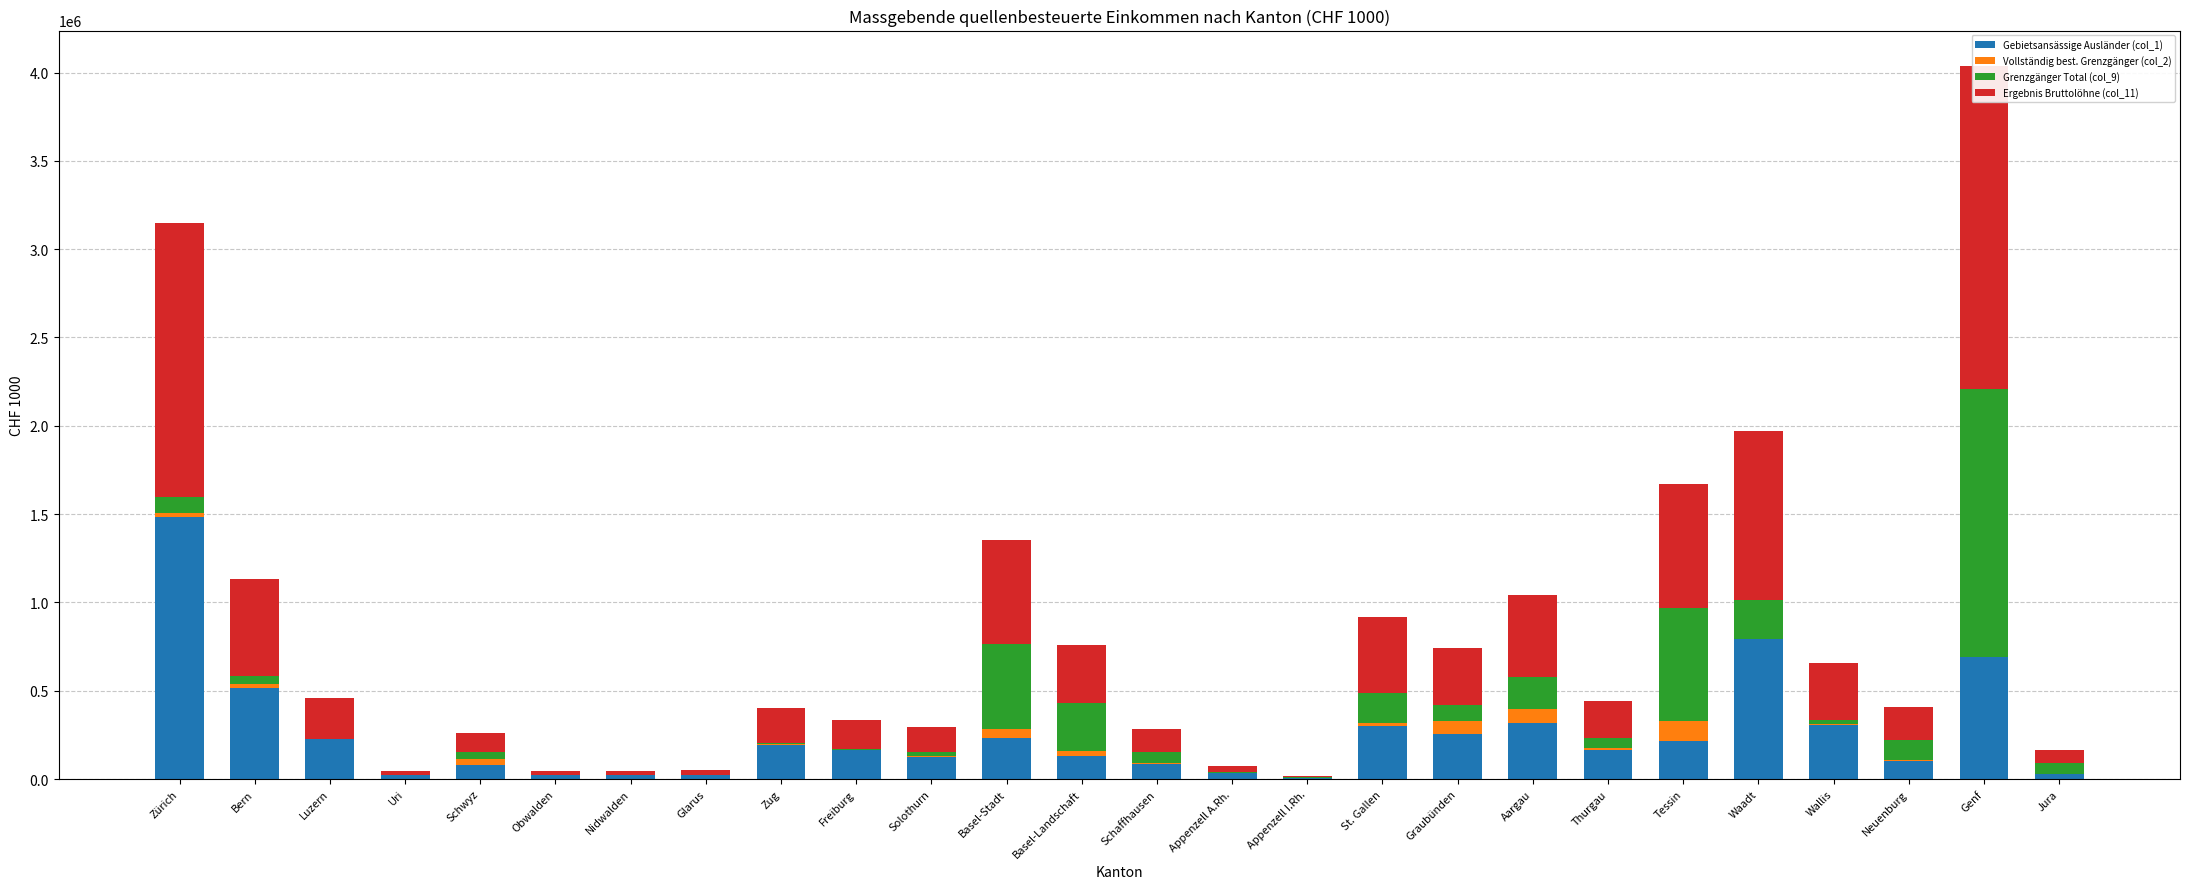

How many distinct data groups are displayed?

4